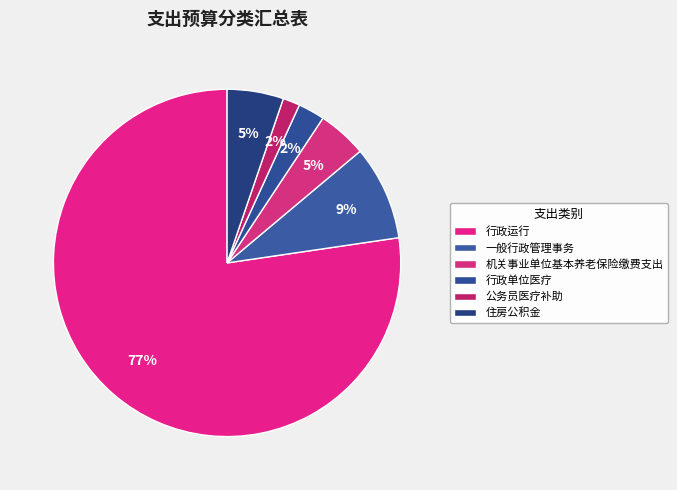

To the nearest percent, what is the average slice percentage?

17%